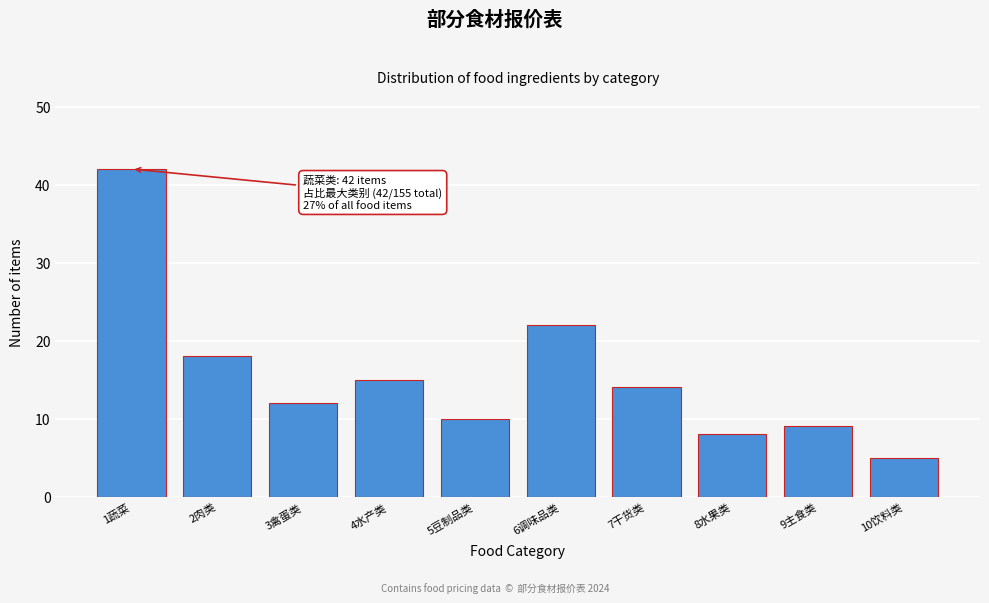

Reading left to right, transcribe all the data shown in this chart.

42	18	12	15	10	22	14	8	9	5